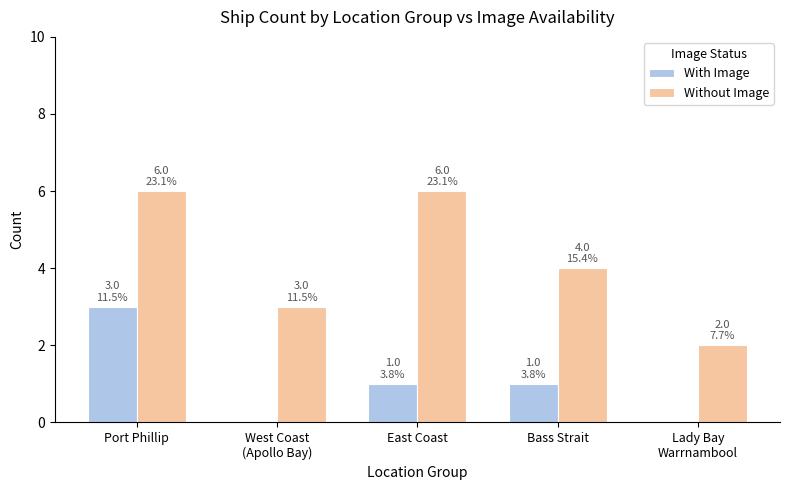

What is the sum of all Without Image values?

21